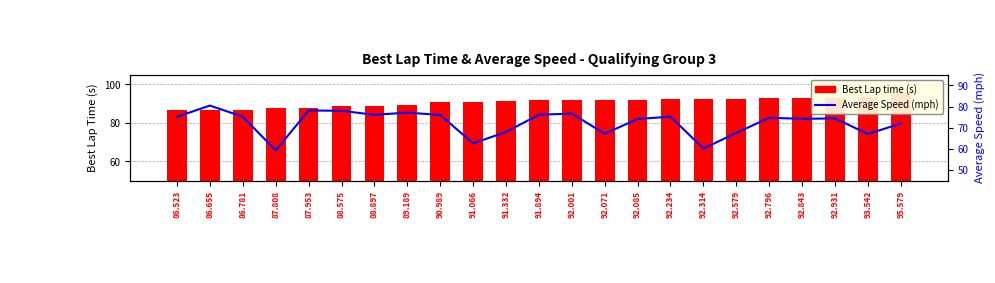

Between 87.808 and 86.781, which is larger?

87.808